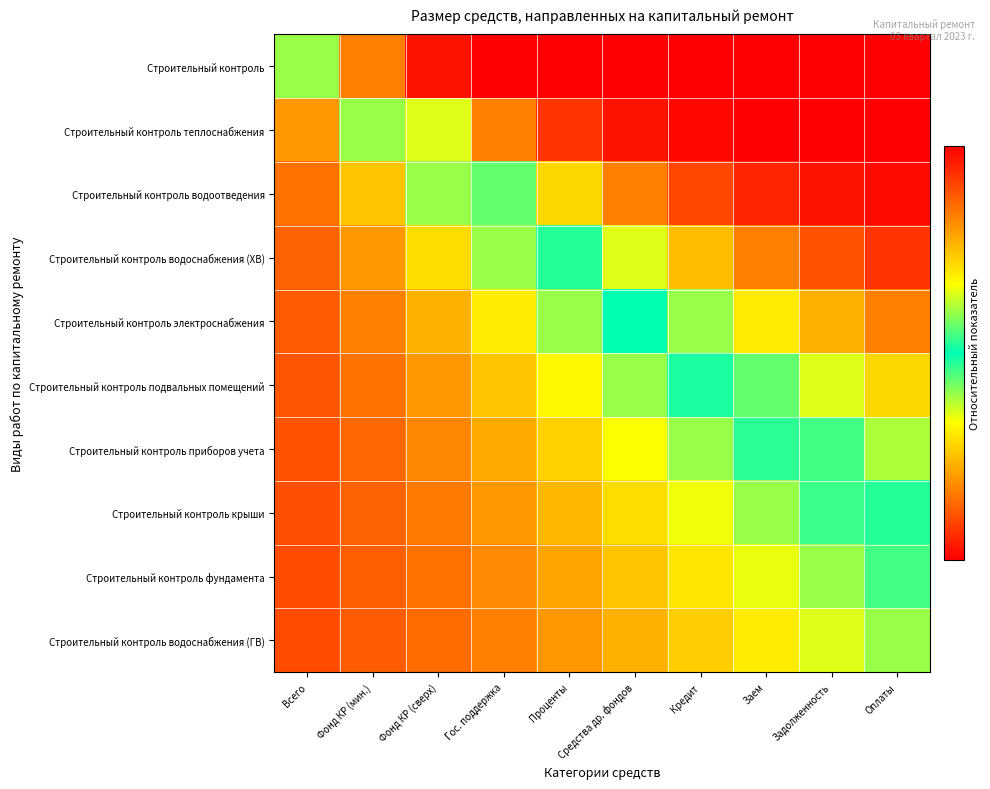

Between Средства др. фондов and Гос. поддержка, which is larger?

Средства др. фондов